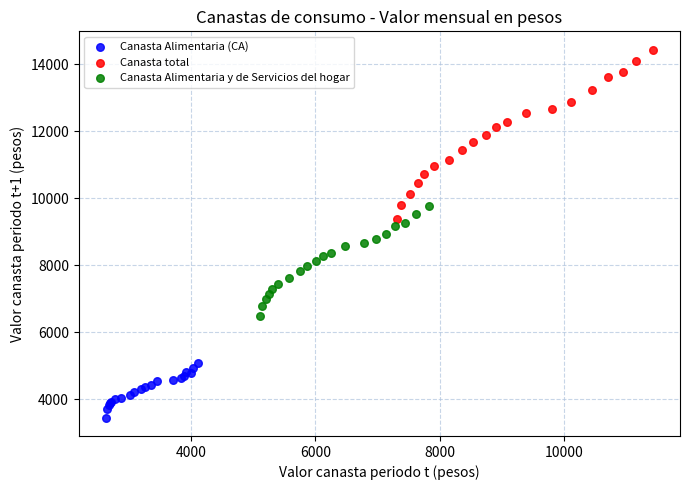

Which series has the largest Y range (max minus min)?

Canasta total